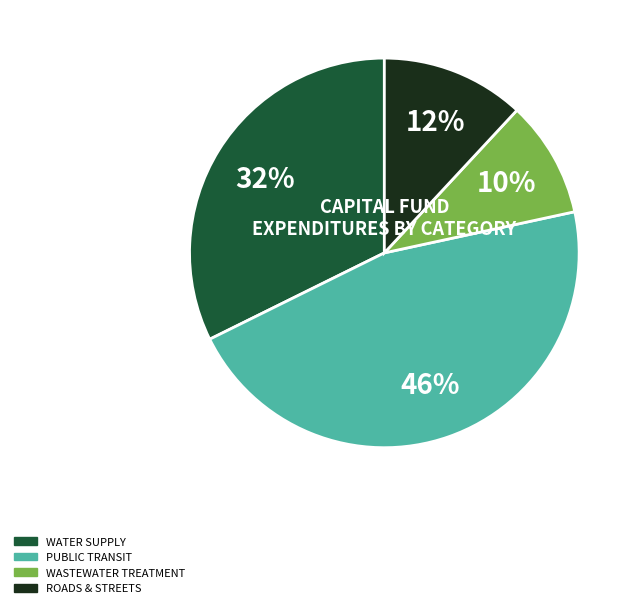

To the nearest percent, what is the difference between the largest and smallest slice percentages?

36%